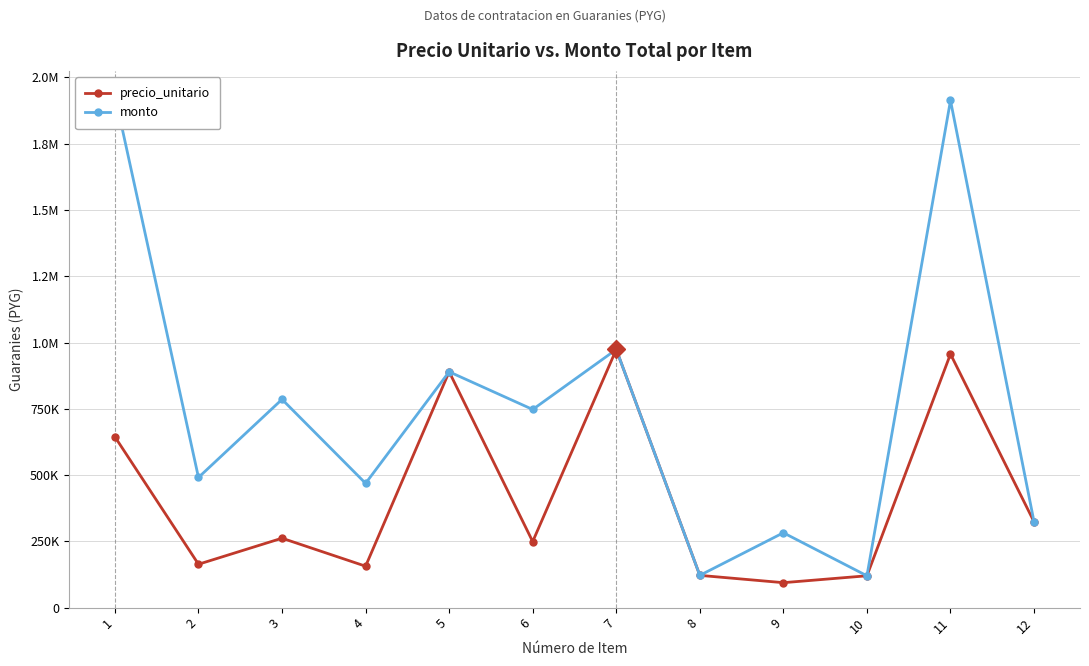

How many data points does each series have?

12